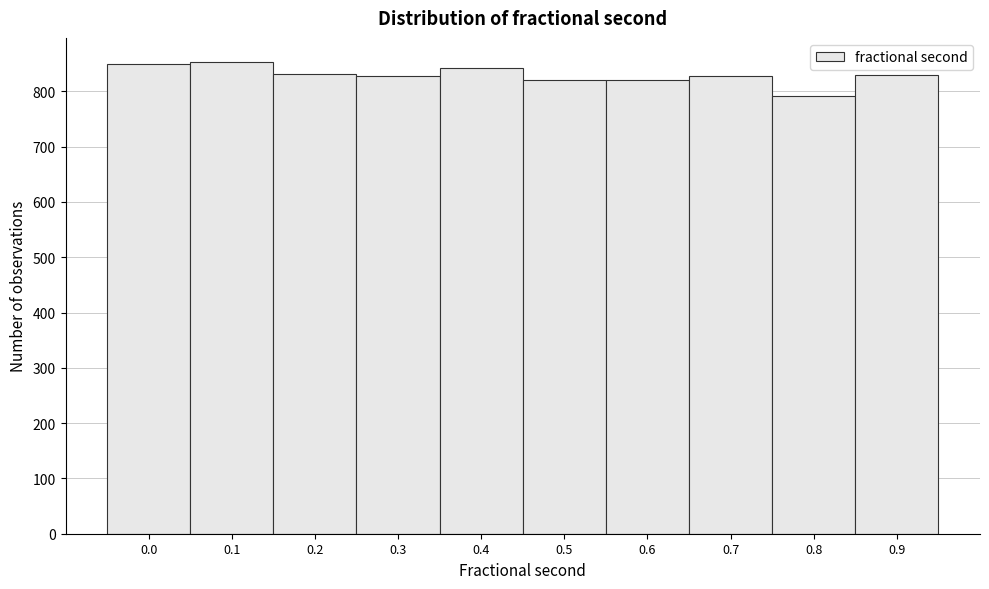

Is it true that the value at 0.9 is 1115?

False